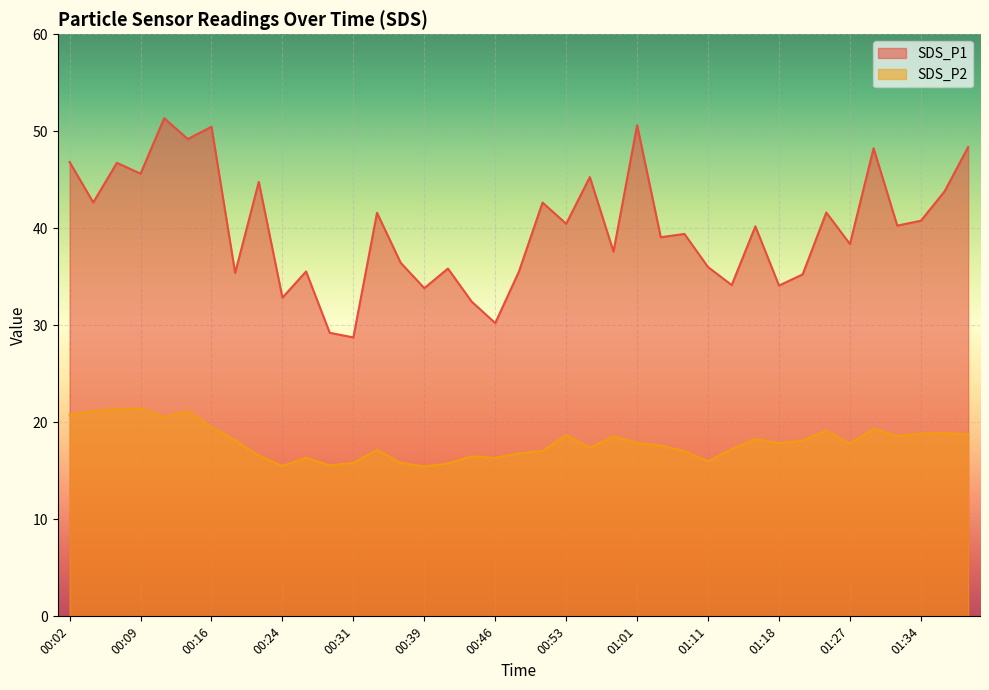

How many lines are shown in the chart?

2